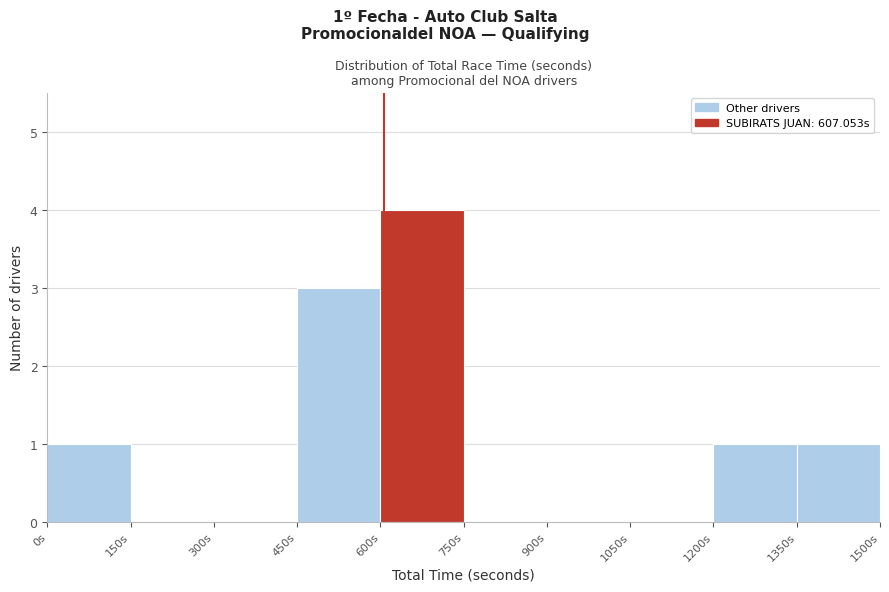

Which range on the x-axis has the tallest bar?

600 to 750